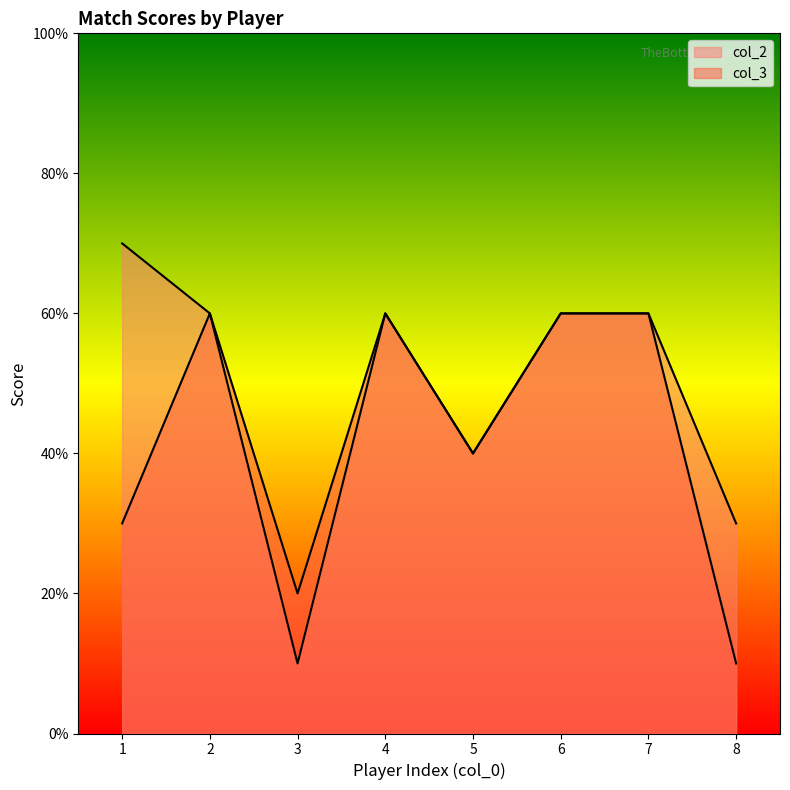

True or false: col_3 has a value of 6 at 4.

True